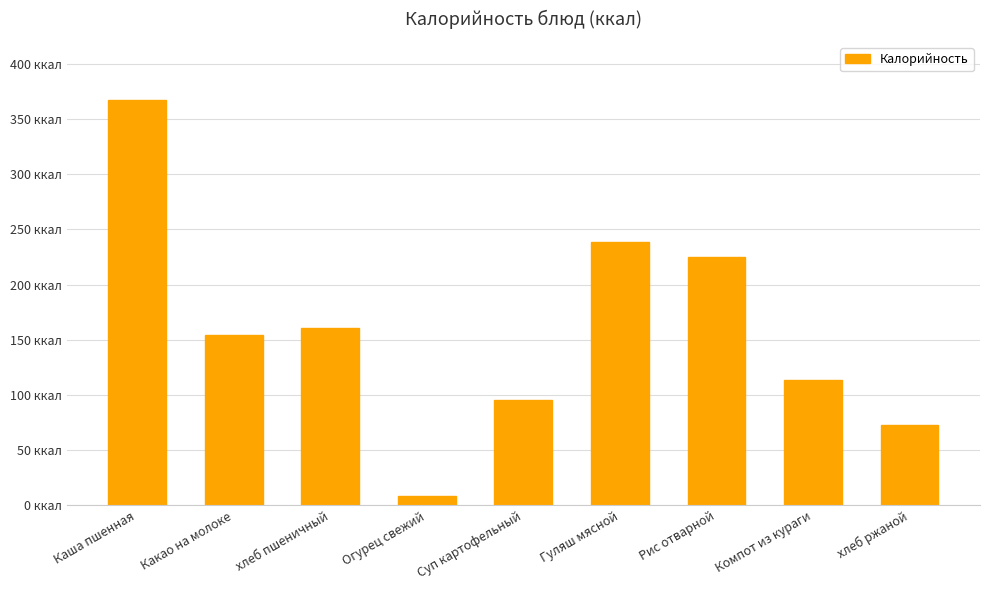

Does the chart contain any negative values?

No